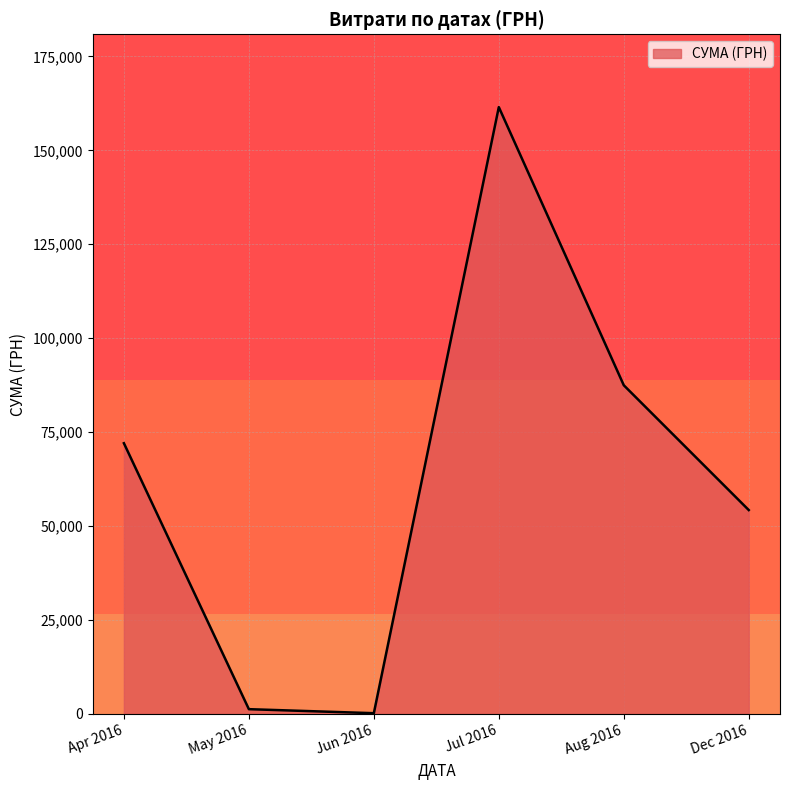

Does the chart display data point markers on the line(s)?

No